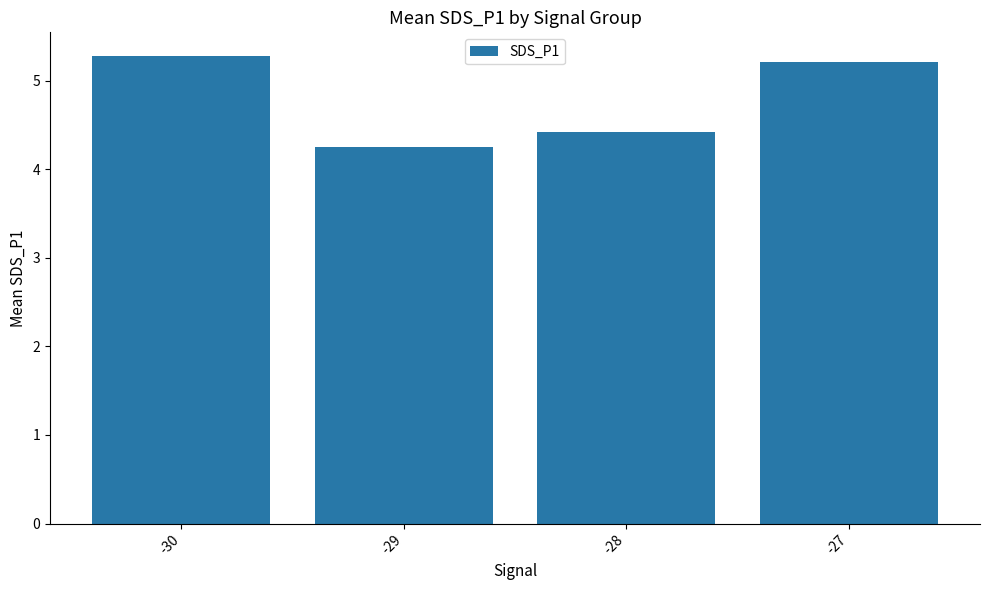

What is the value of the 1st bar from the left?

5.3